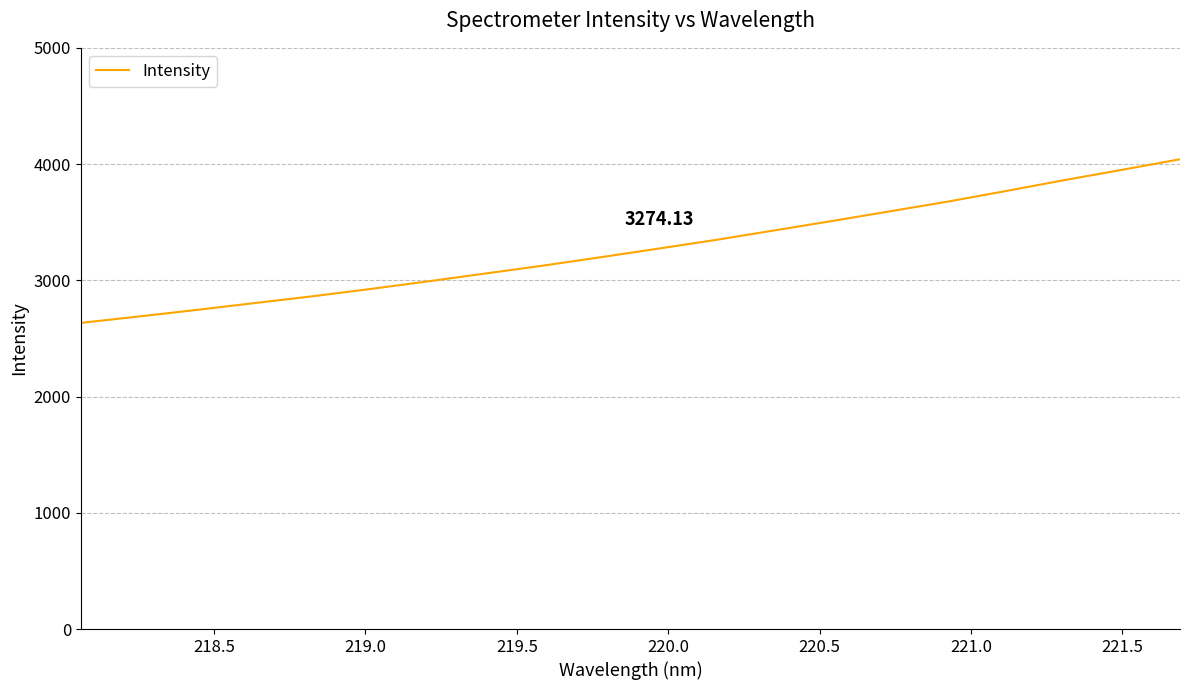

Does the chart display data point markers on the line(s)?

No